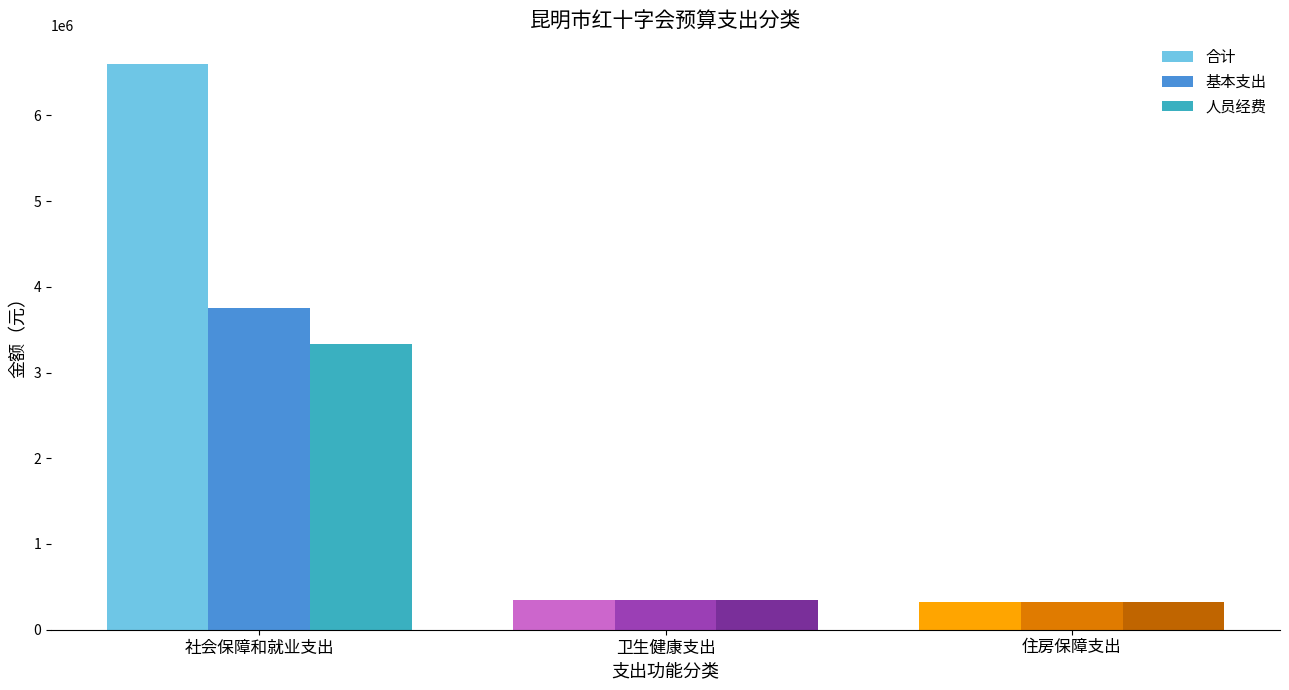

What is the difference between the 合计 values at 社会保障和就业支出 and 卫生健康支出?

6256885.9